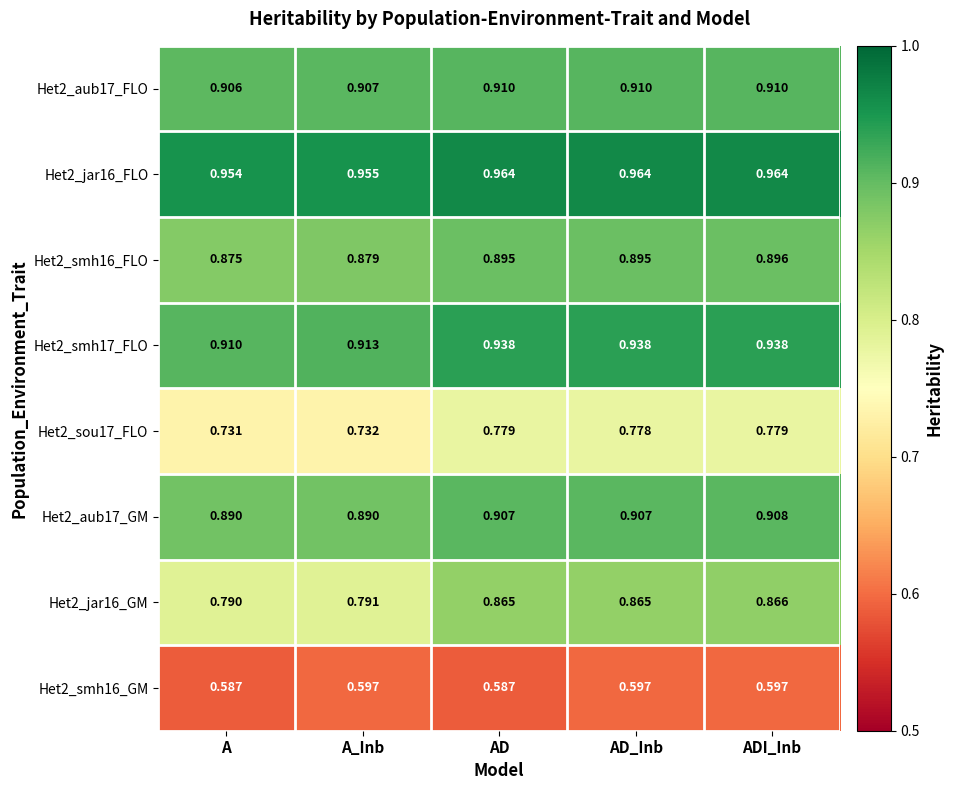

At ADI_Inb, list the series in order from smallest to largest.

Het2_smh16_GM, Het2_sou17_FLO, Het2_jar16_GM, Het2_smh16_FLO, Het2_aub17_GM, Het2_aub17_FLO, Het2_smh17_FLO, Het2_jar16_FLO